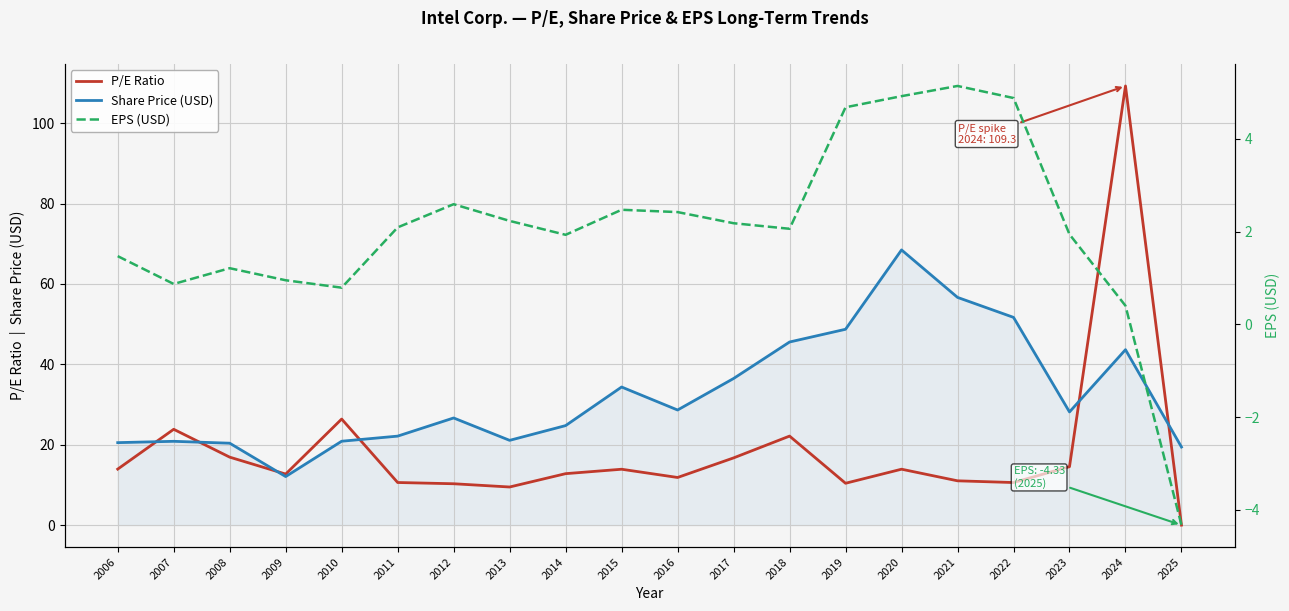

Which category has the lowest value in the Share Price (USD) series?

2009